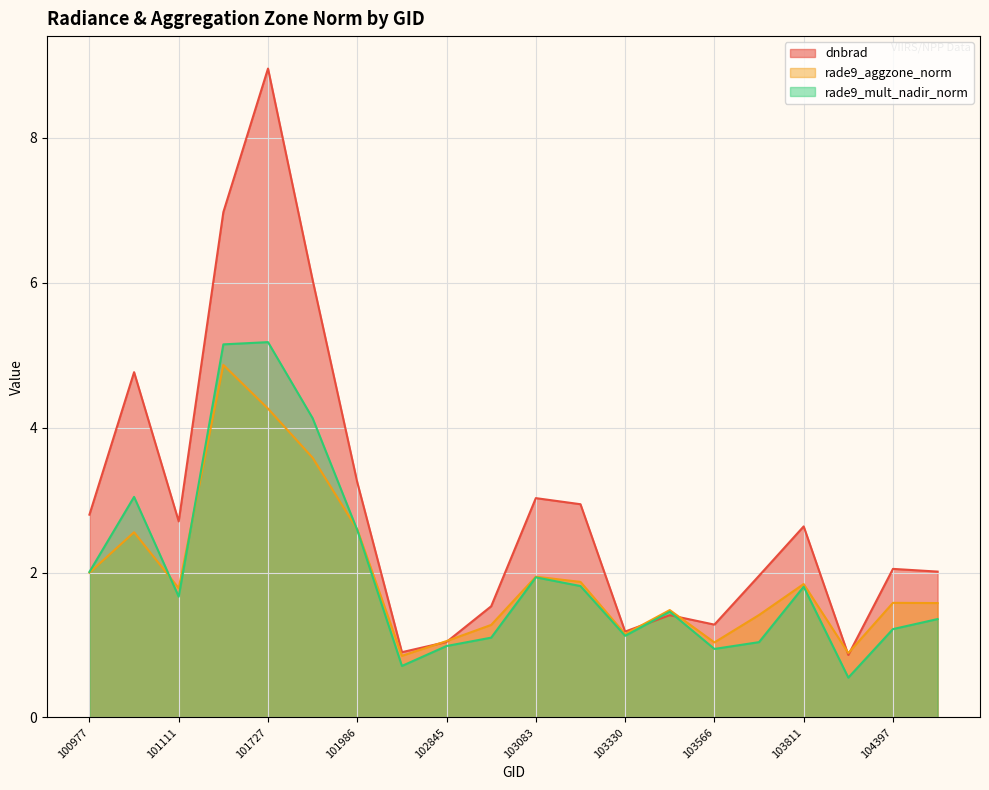

Between which two adjacent categories do dnbrad and rade9_mult_nadir_norm first intersect?

103330 and 103448